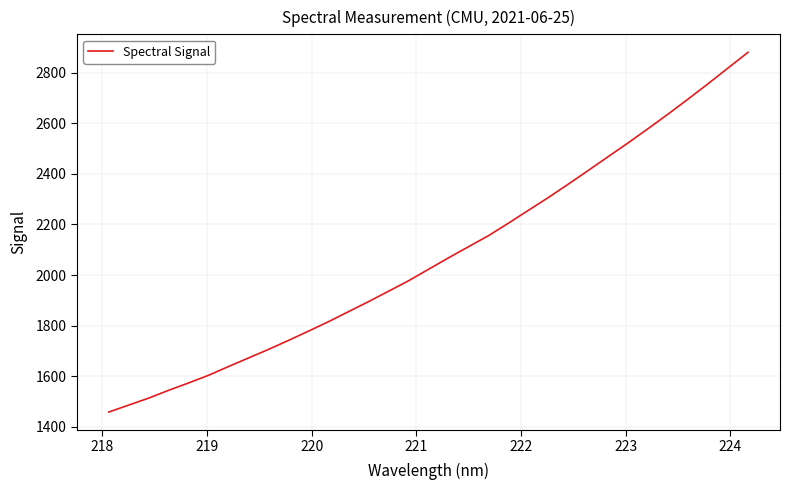

Reading left to right, extract all data points from this chart.

1458.8	1486.2	1513.8	1544.8	1574.0	1604.3	1639.0	1672.7	1706.6	1742.2	1778.8	1816.1	1855.7	1895.2	1936.2	1977.6	2022.9	2068.1	2112.0	2155.6	2205.0	2255.9	2306.4	2359.4	2413.5	2468.1	2522.6	2578.8	2636.3	2695.4	2755.8	2818.0	2879.8